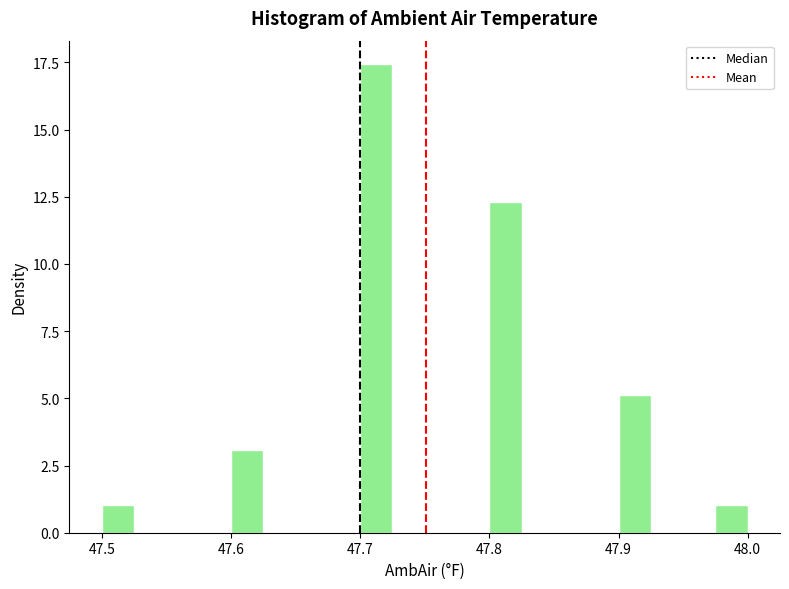

Read against the x-axis, roughly where is the centre of the tallest bar?

47.71